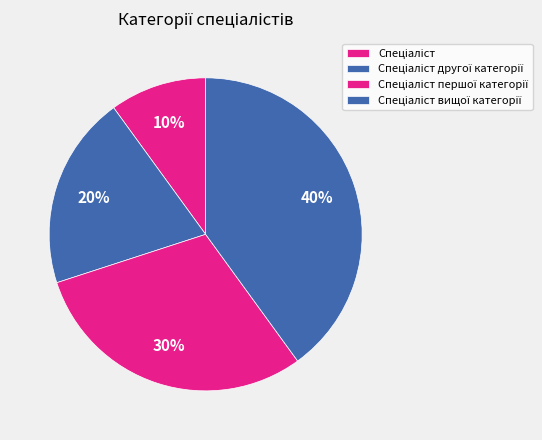

True or false: Спеціаліст accounts for 1% of the total.

False